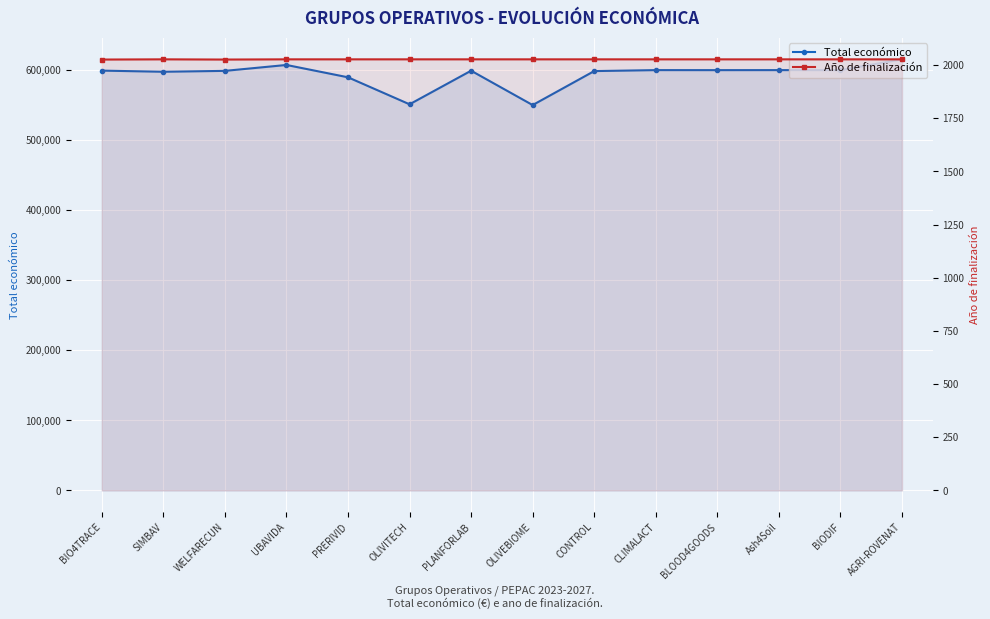

True or false: Total económico and Año de finalización cross at least once.

False